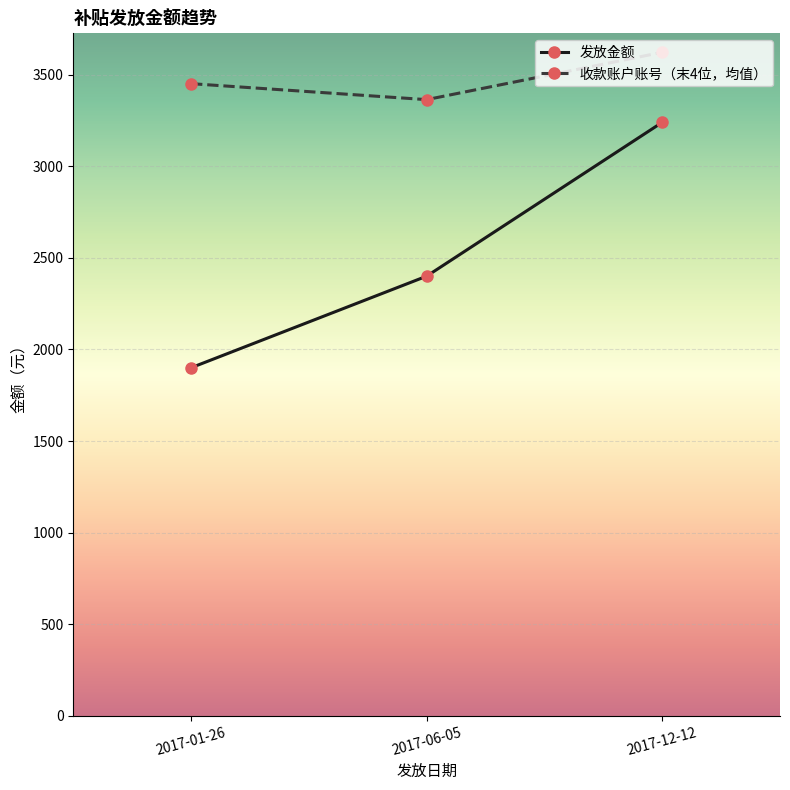

At which label is 发放金额 closest to 2570?

2017-06-05